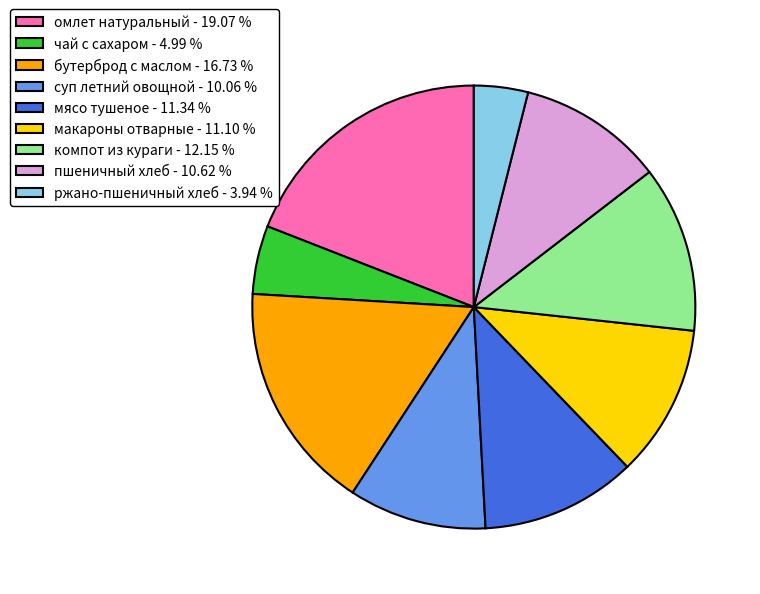

What is the largest slice in the pie chart?

омлет натуральный